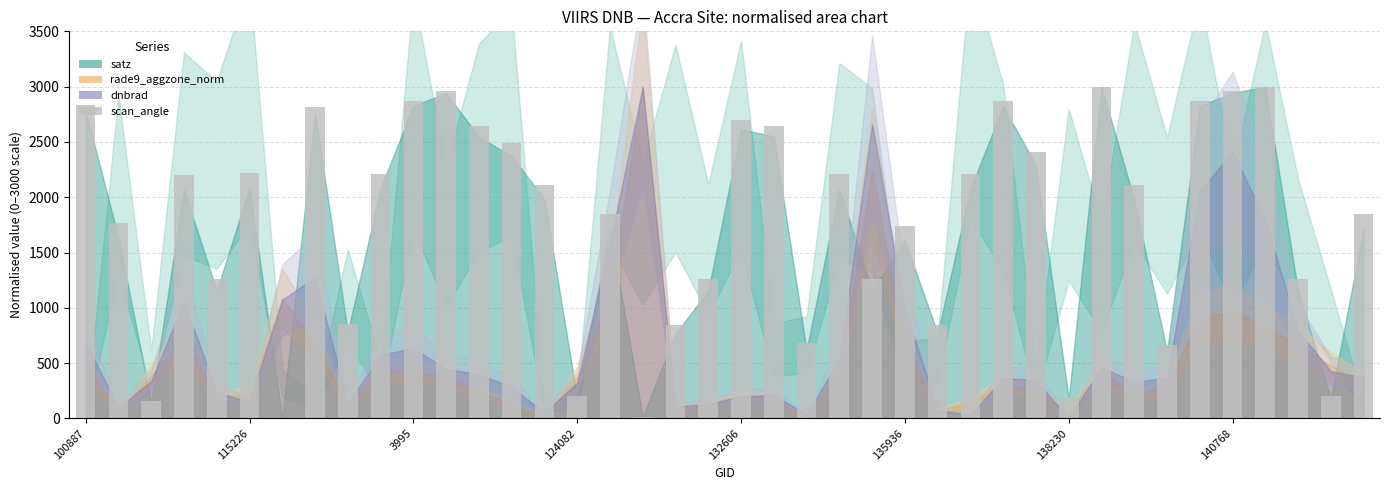

What is the sum of all values?

71232.2